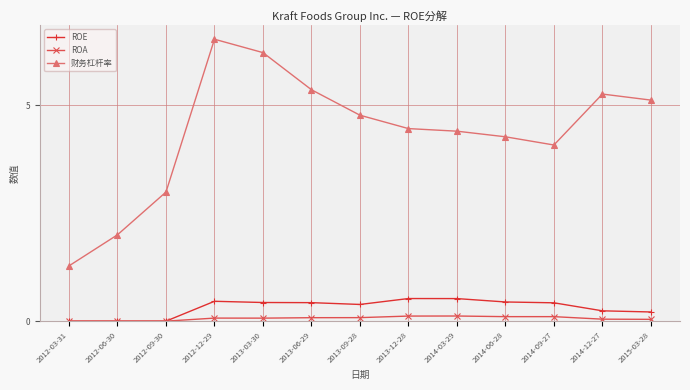

Rank the series by their maximum value, from highest to lowest.

财务杠杆率, ROE, ROA